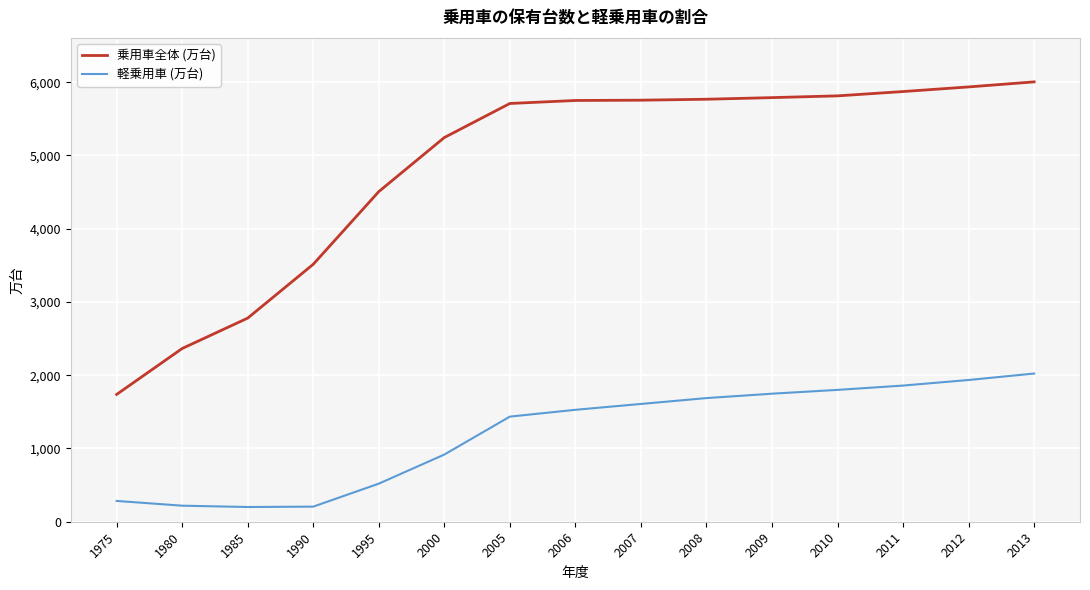

True or false: 軽乗用車 (万台) and 乗用車全体 (万台) intersect in this chart.

False